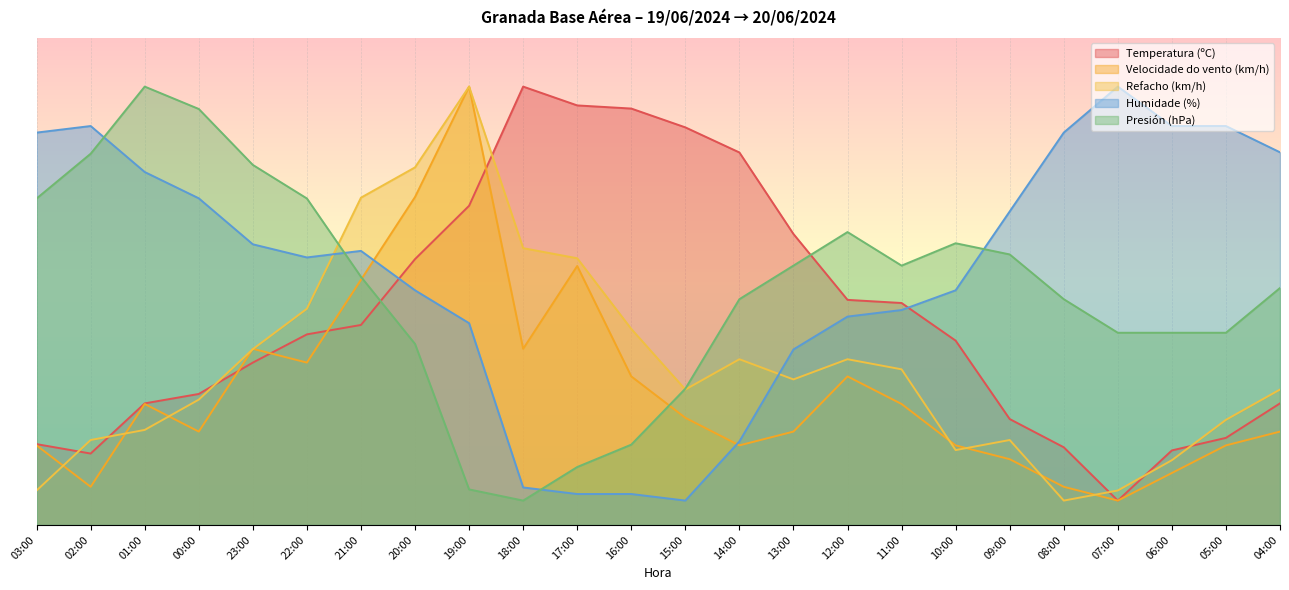

Which series has the largest total across all categories?

Humidade (%)